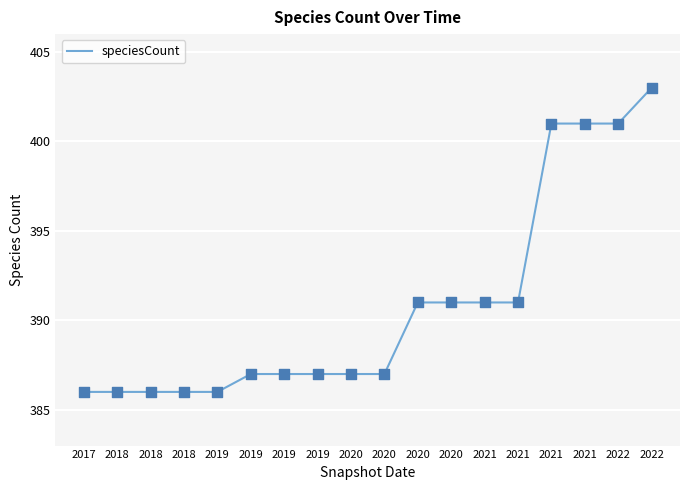

How many lines are shown in the chart?

1